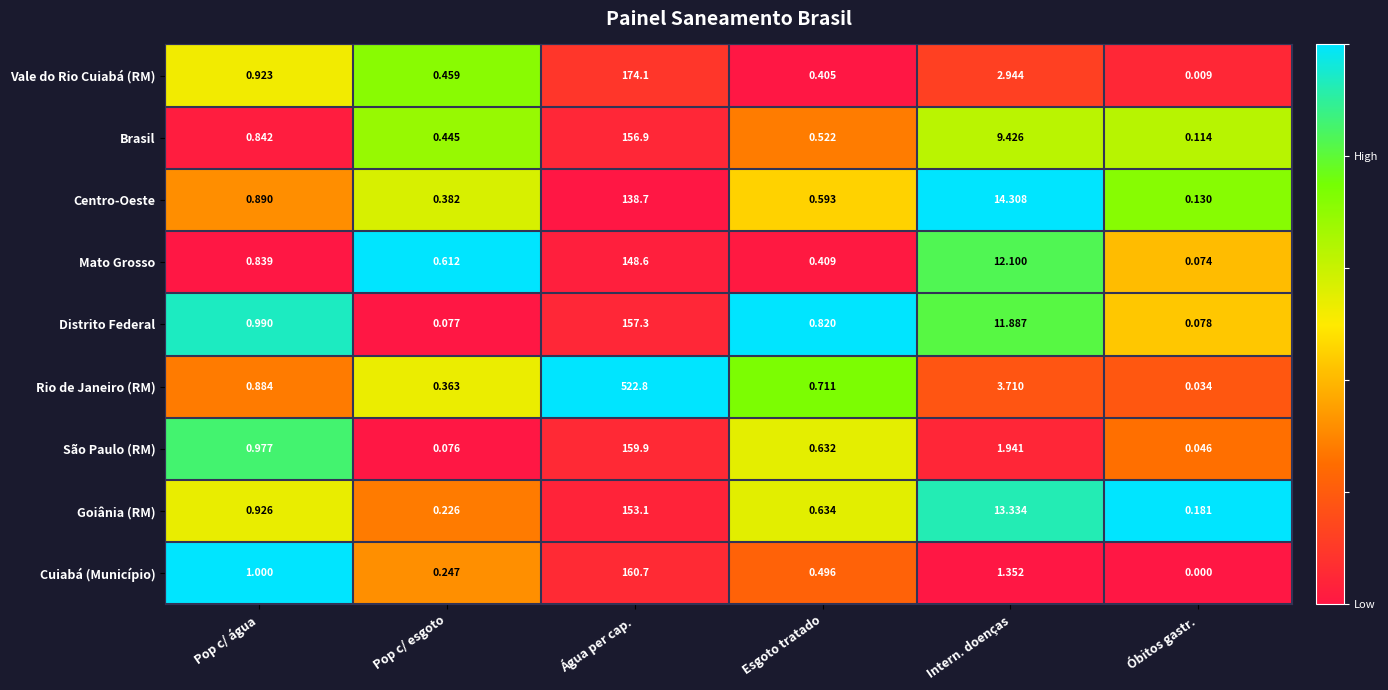

Where is Distrito Federal nearest to the value 78?

Intern. doenças